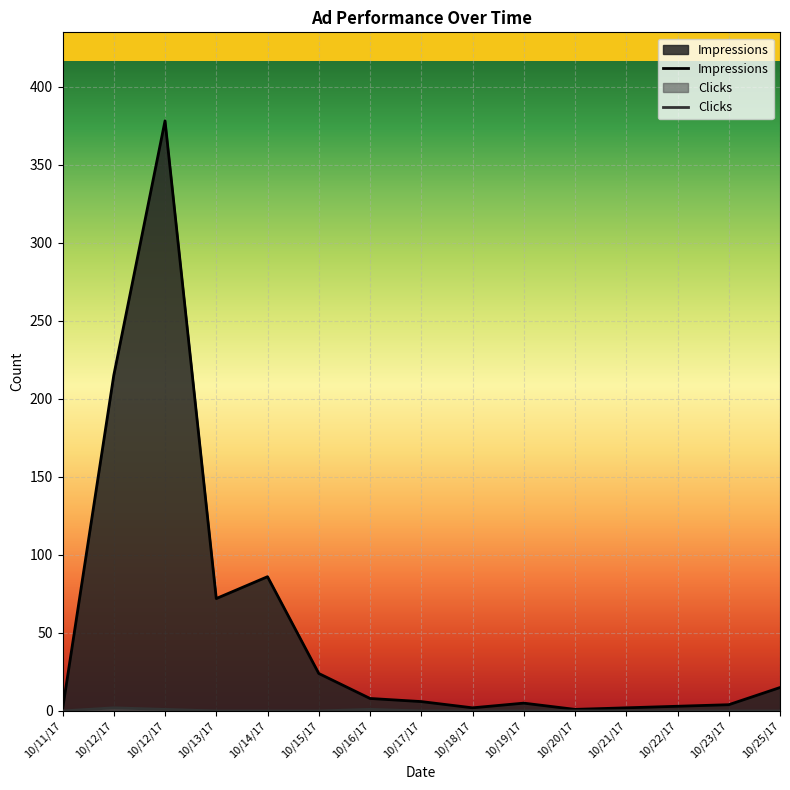

Is it true that Impressions equals 1 at 10/11/17?

True